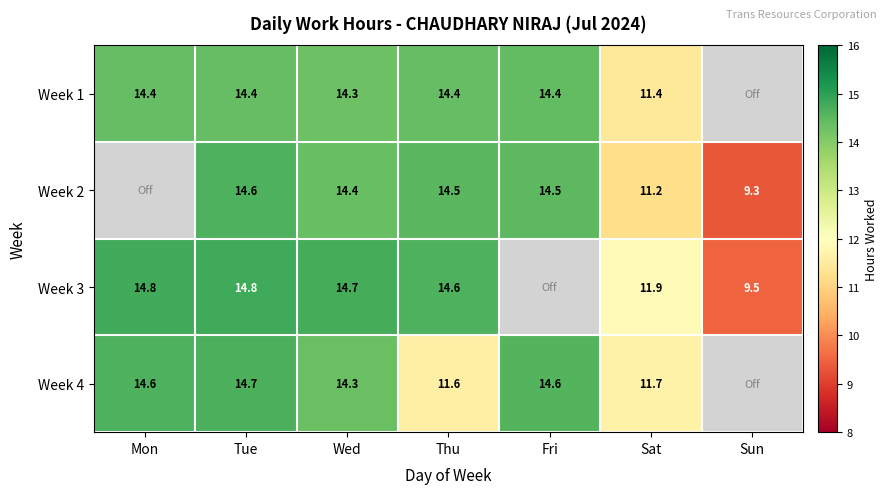

Is the value of Week 2 at Sun greater than the value of Week 4 at Thu?

No